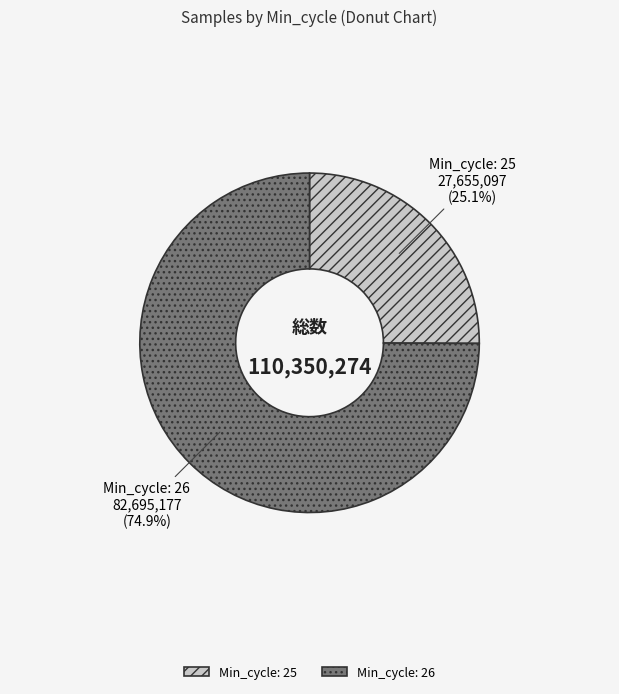

Which has a higher value, Min_cycle: 25 or Min_cycle: 26?

Min_cycle: 26